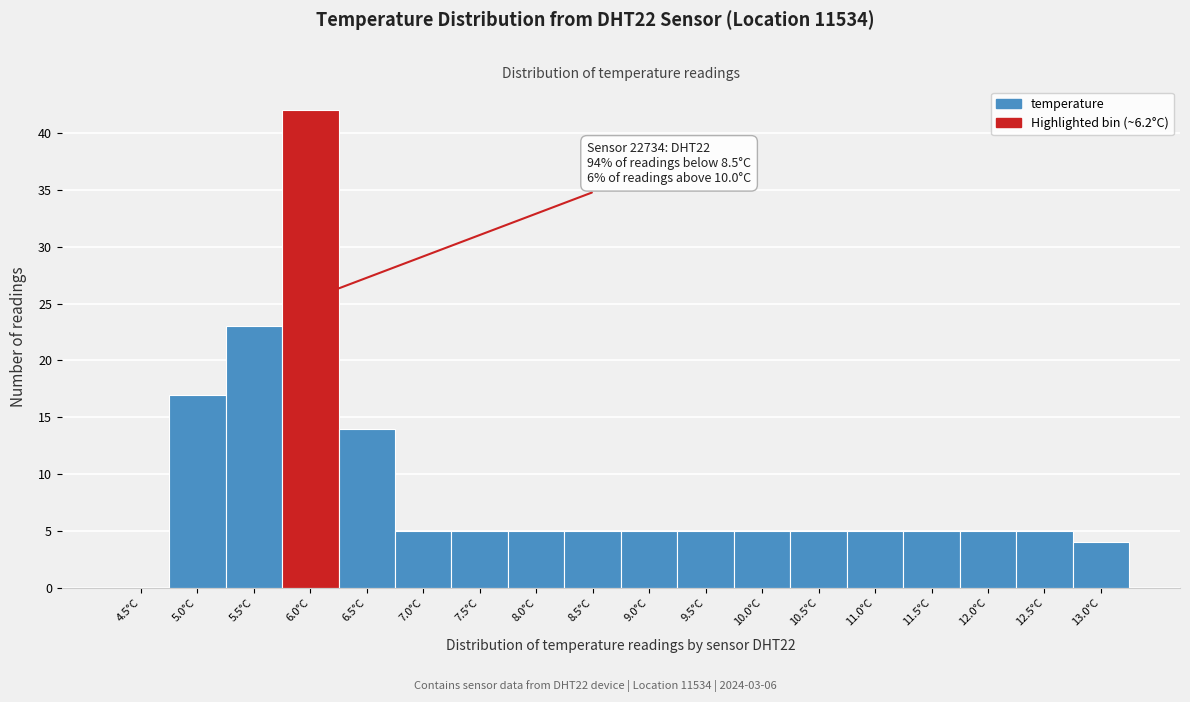

Reading right to left, what are all the values shown in this chart?

13.0°C=4	12.5°C=5	12.0°C=5	11.5°C=5	11.0°C=5	10.5°C=5	10.0°C=5	9.5°C=5	9.0°C=5	8.5°C=5	8.0°C=5	7.5°C=5	7.0°C=5	6.5°C=14	6.0°C=42	5.5°C=23	5.0°C=17	4.5°C=0